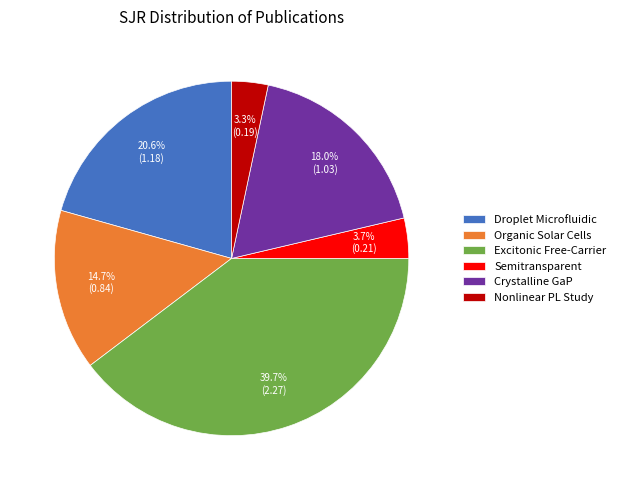

Does any single category account for the majority?

No